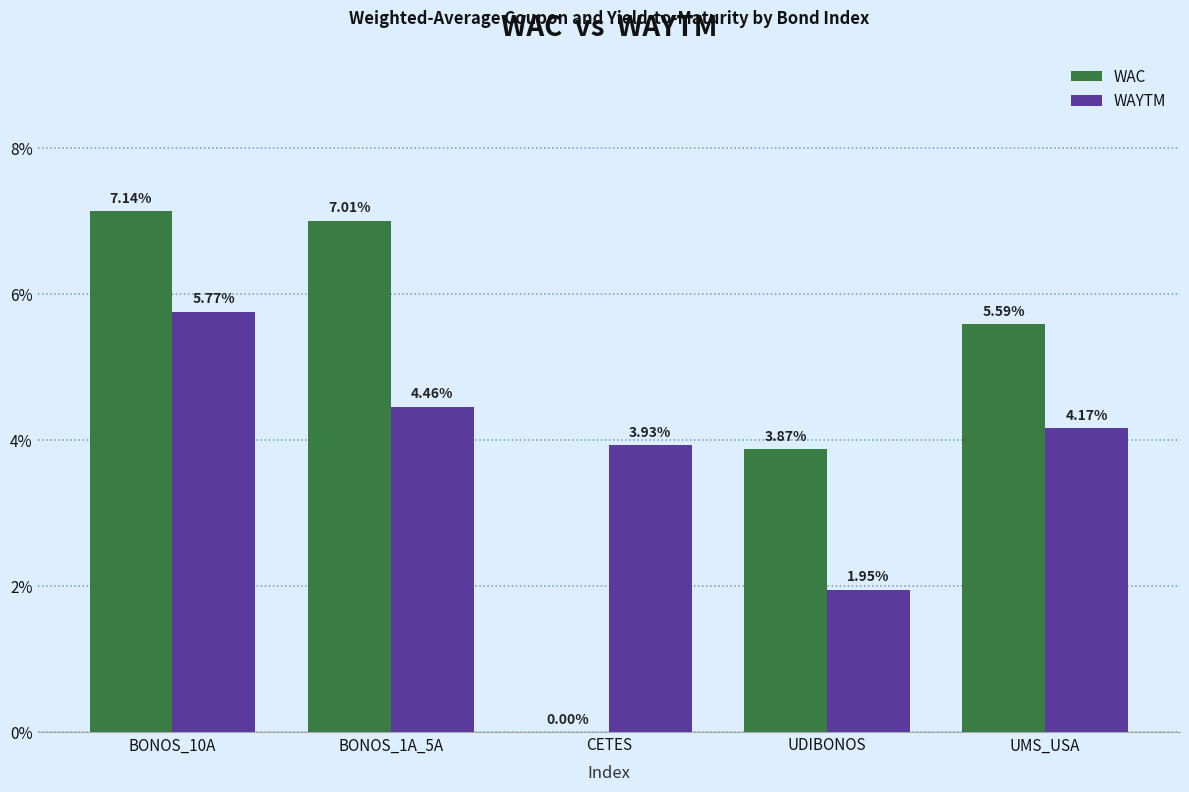

Which series has the largest range (max minus min)?

WAC